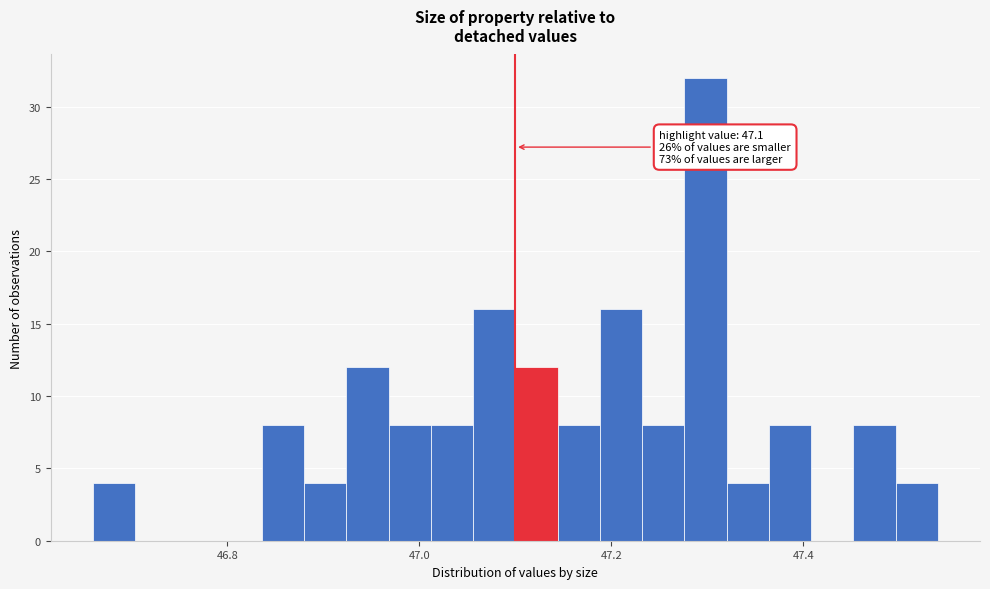

Around what value on the x-axis is the tallest bar? Give the approximate position of its centre, as read against the axis.

47.30